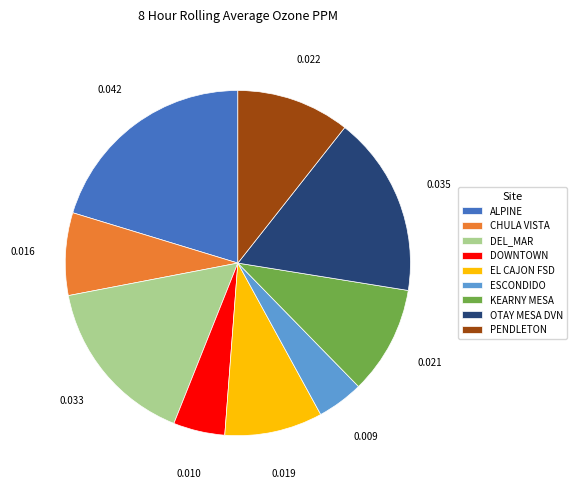

Which slice is the largest?

ALPINE